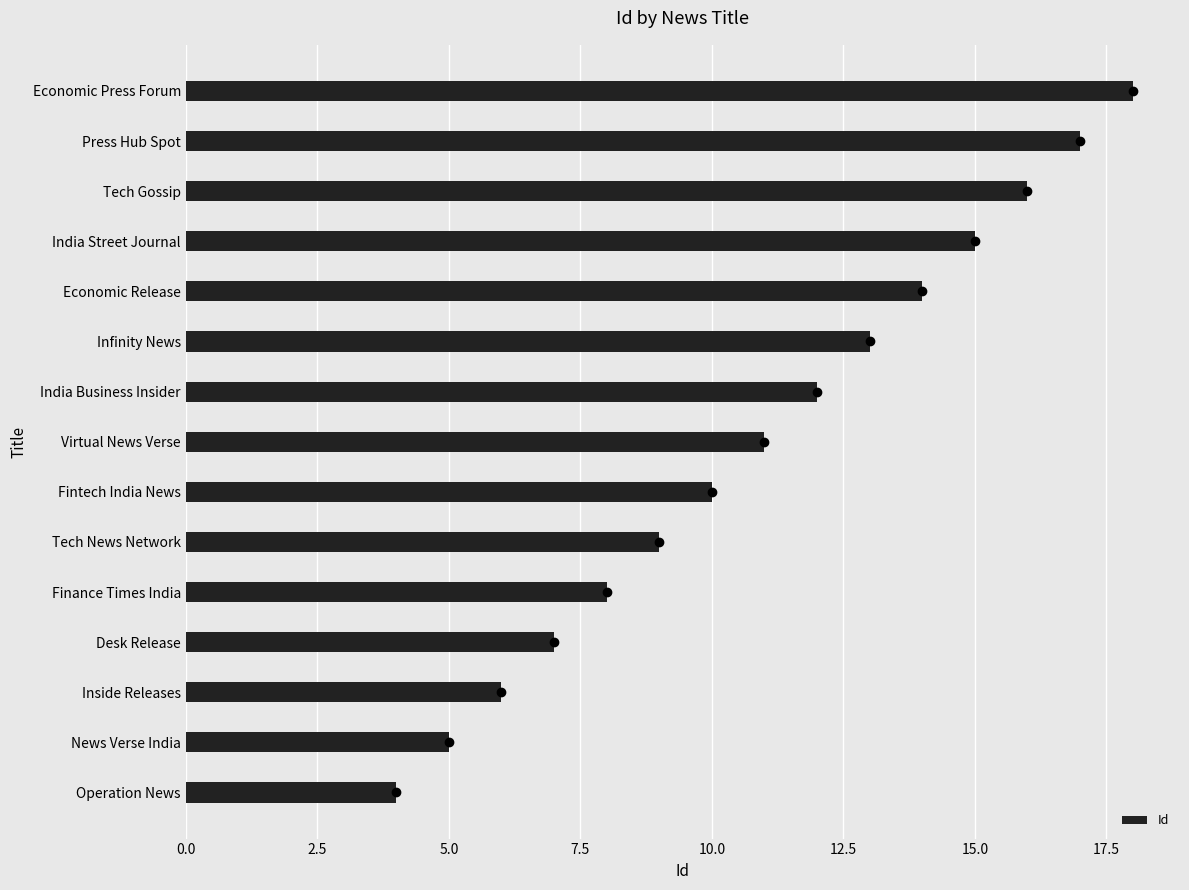

The value at Infinity News is 13. True or false?

True